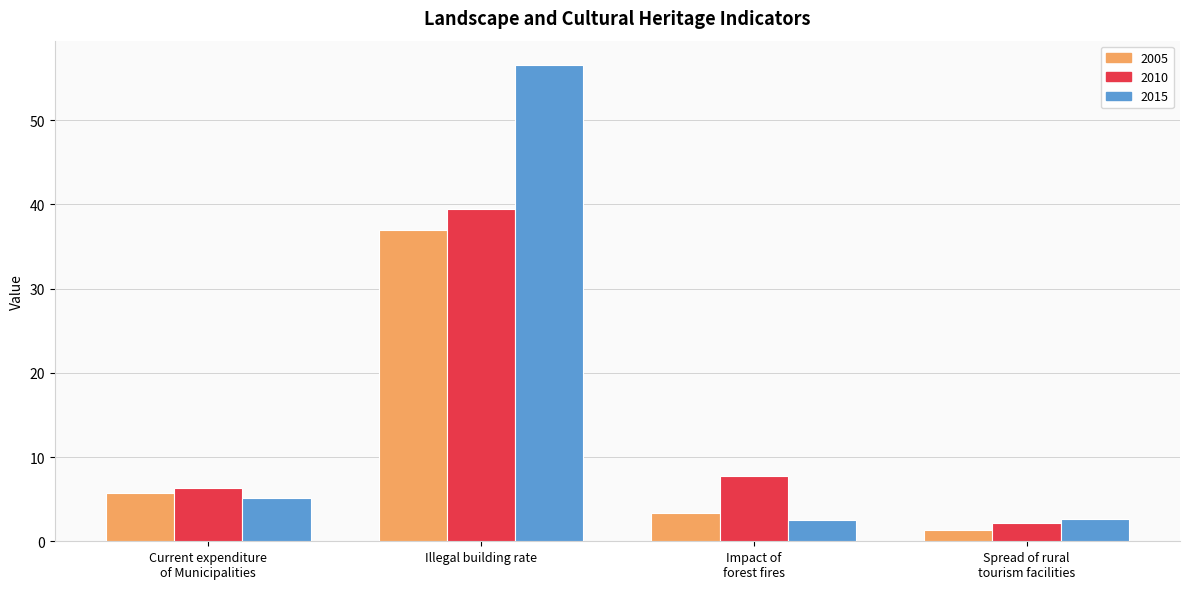

Rank the categories by 2010 value from highest to lowest.

Illegal building rate, Impact of
forest fires, Current expenditure
of Municipalities, Spread of rural
tourism facilities